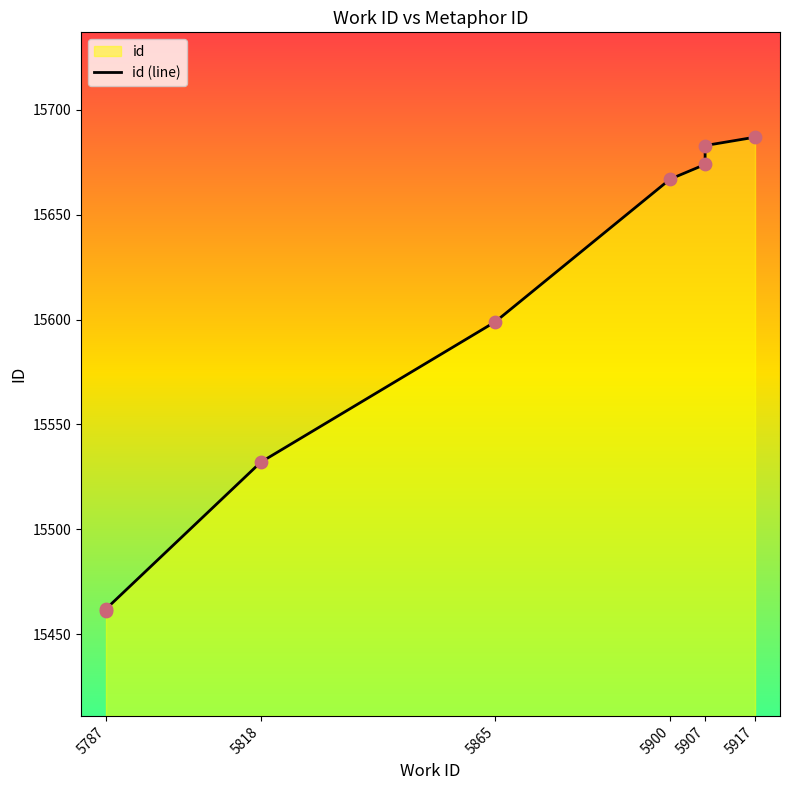

What is the ratio of the value at 5787 to the value at 5818?

1.0